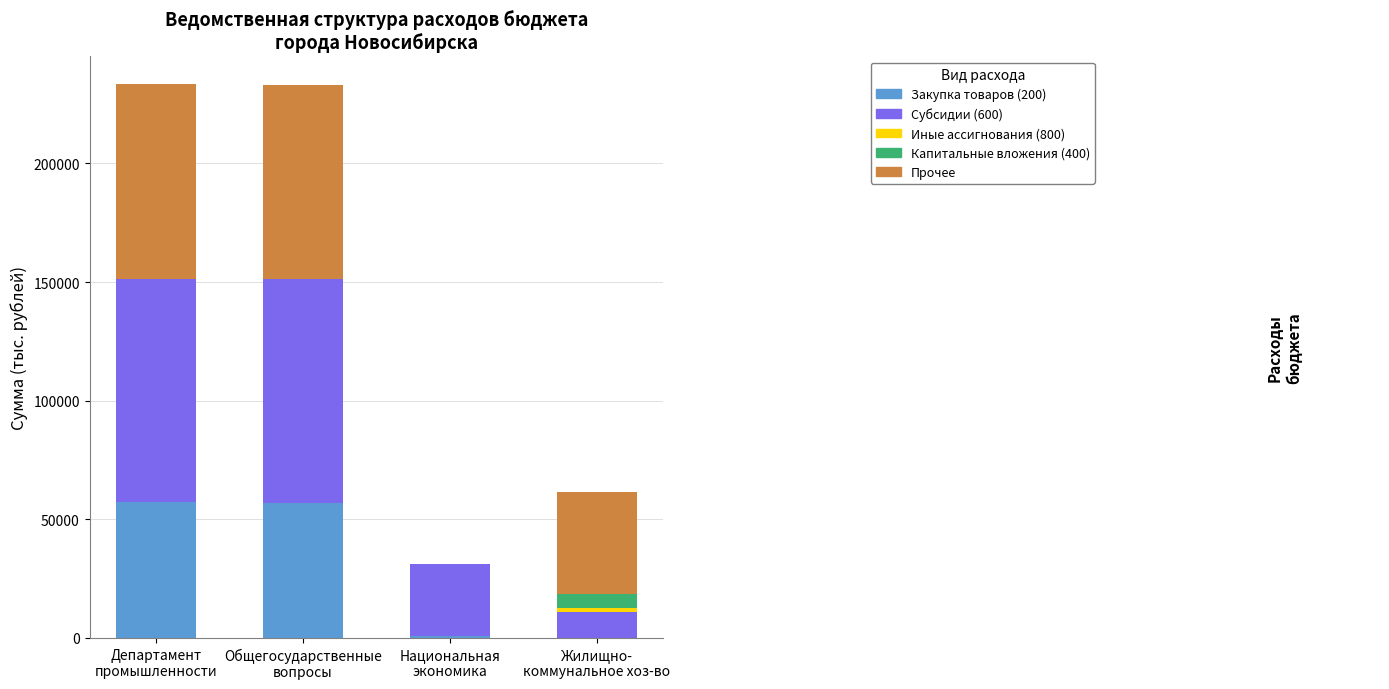

What is the highest value of the Закупка товаров (200) series?

57174.0